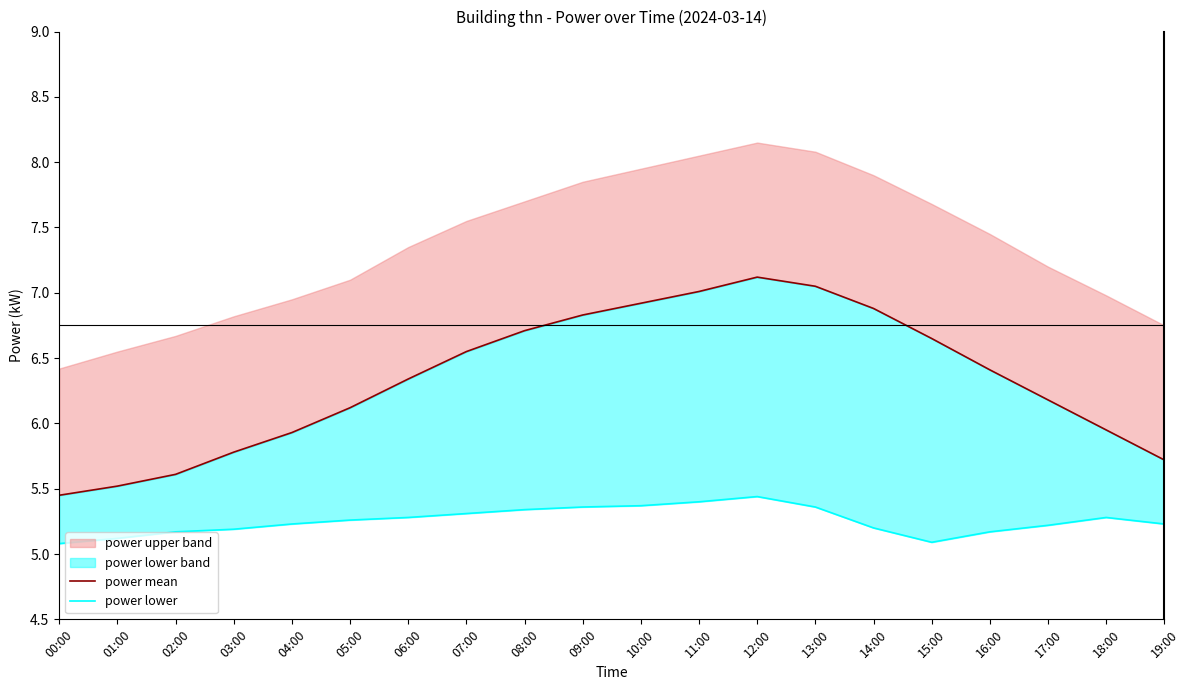

At which label does power mean first exceed 6?

05:00